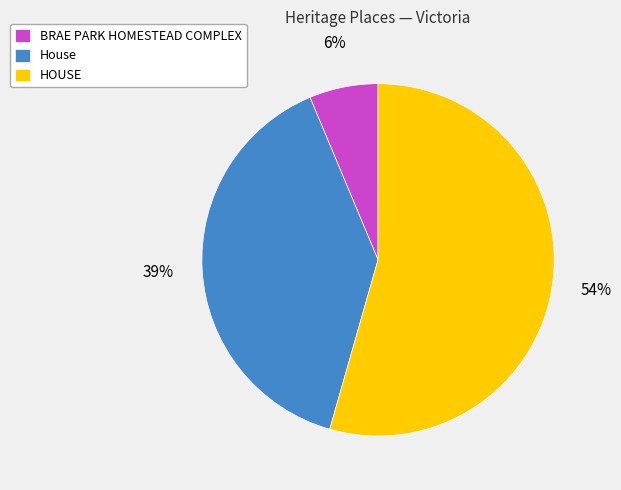

Does any single category account for the majority?

Yes